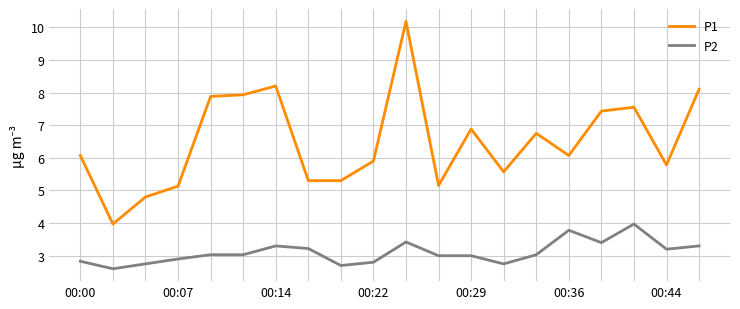

Which series has the widest spread of values?

P1